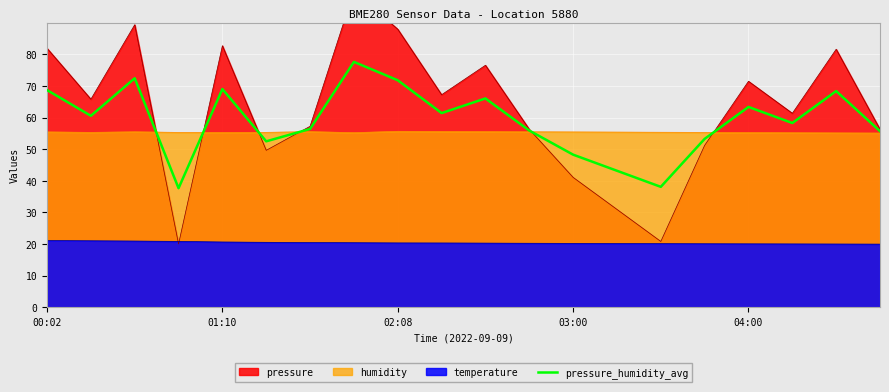

What is the minimum value for temperature?

20.0